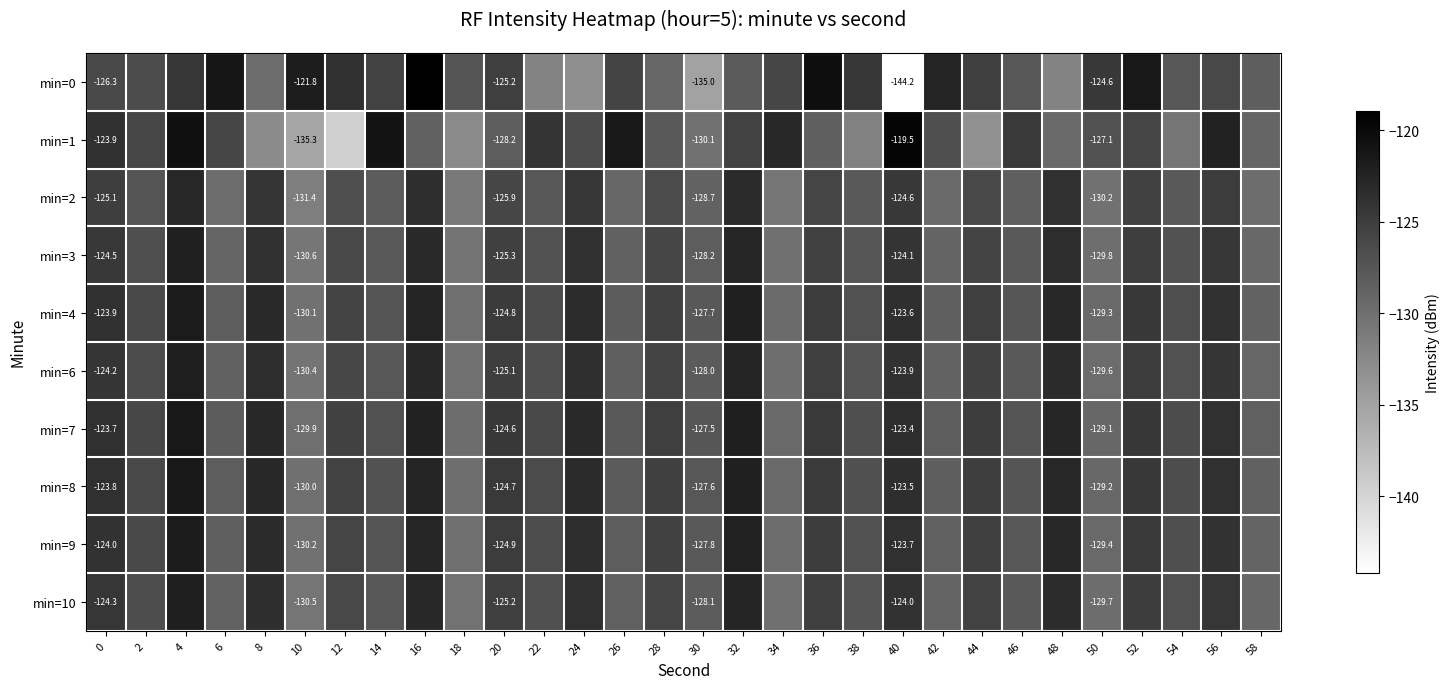

What is the lowest value of the min=9 series?

-130.2